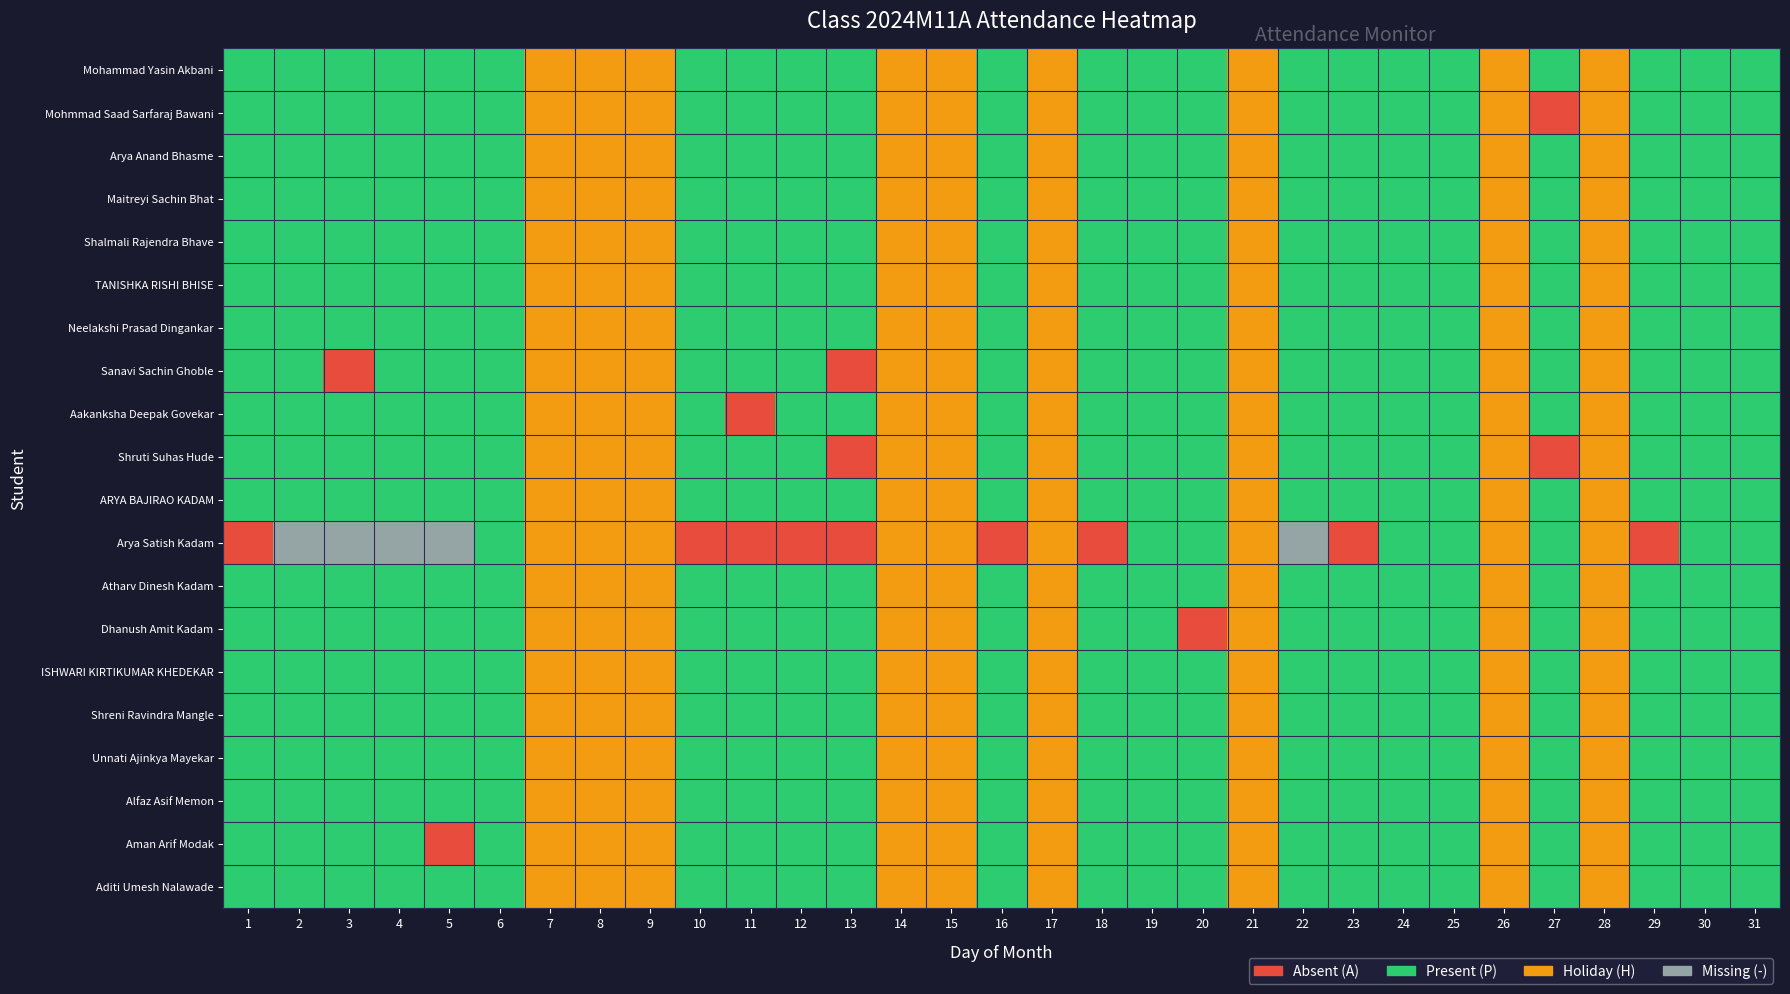

Which has a higher value, 1 or 24?

1